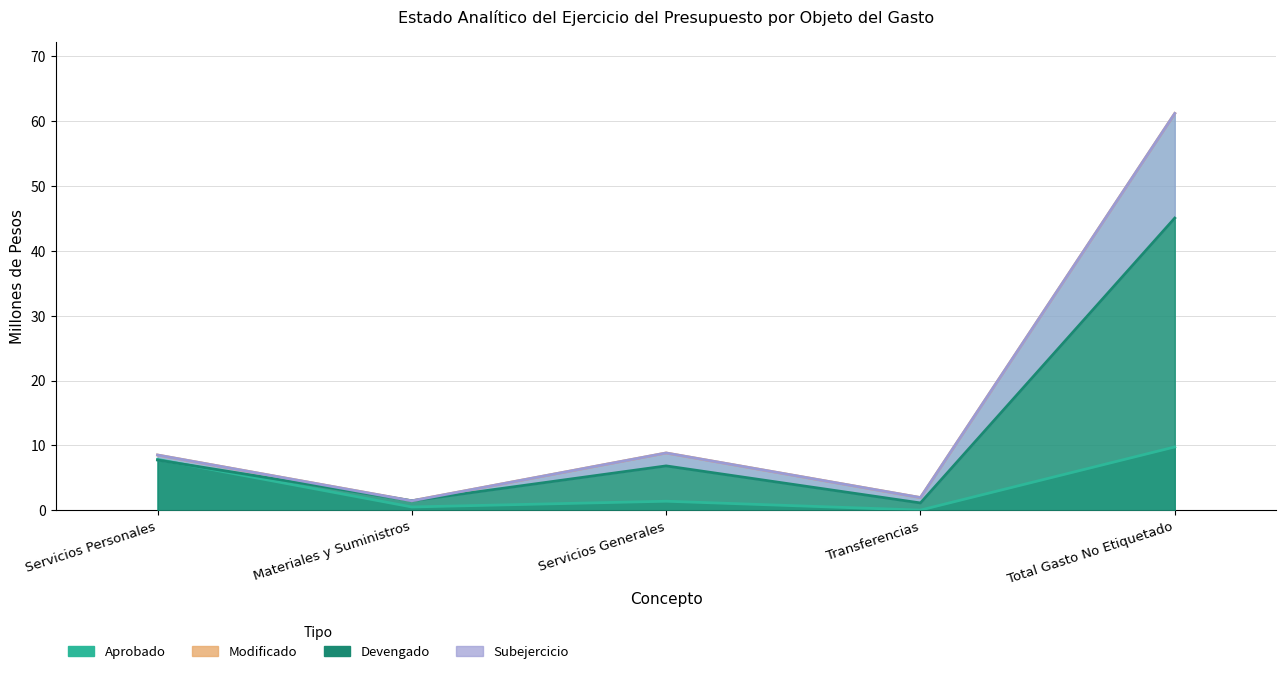

What is the label of the 4th point from the right?

Materiales y Suministros